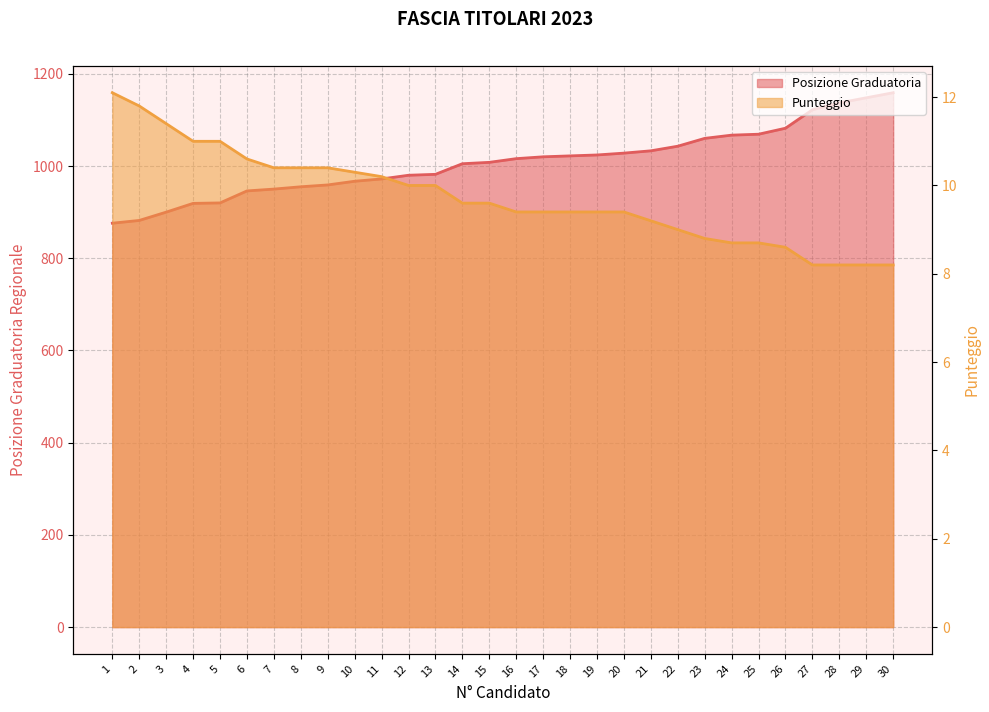

Which series has the largest range (max minus min)?

Posizione Graduatoria